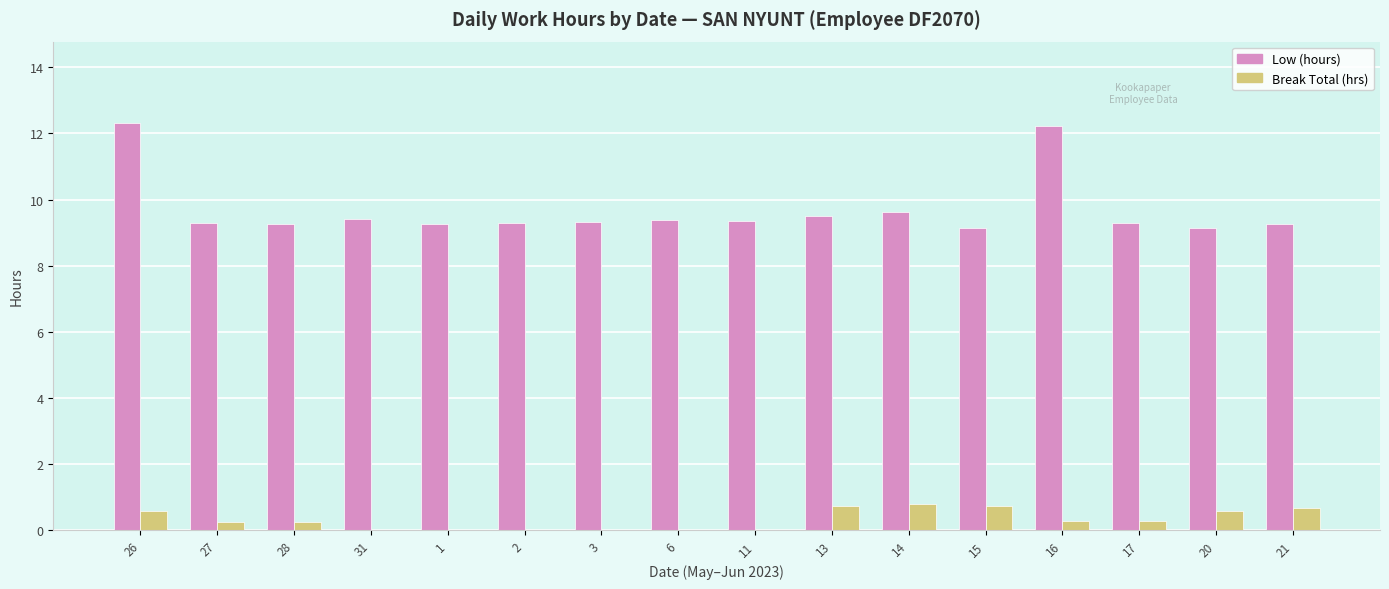

What is the maximum value for Low (hours)?

12.3